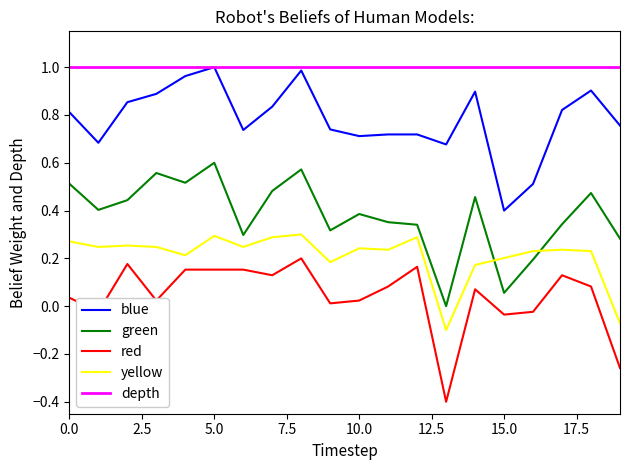

Count the number of categories in the chart.

20